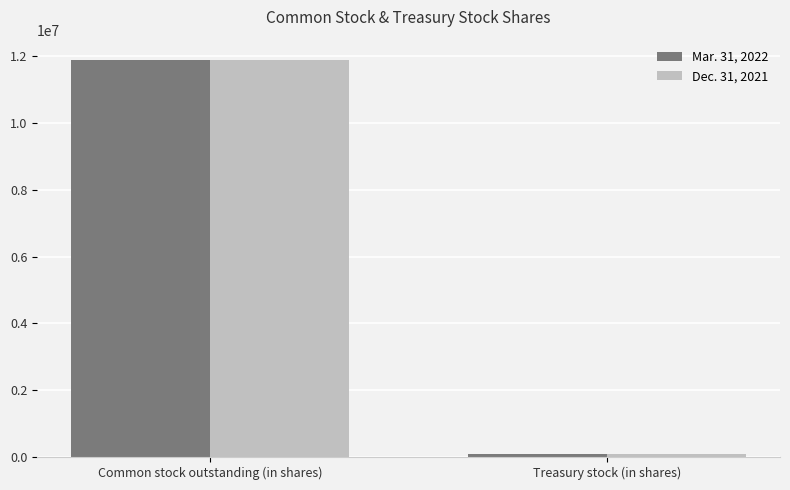

What is the label of the 1st bar from the left?

Common stock outstanding (in shares)